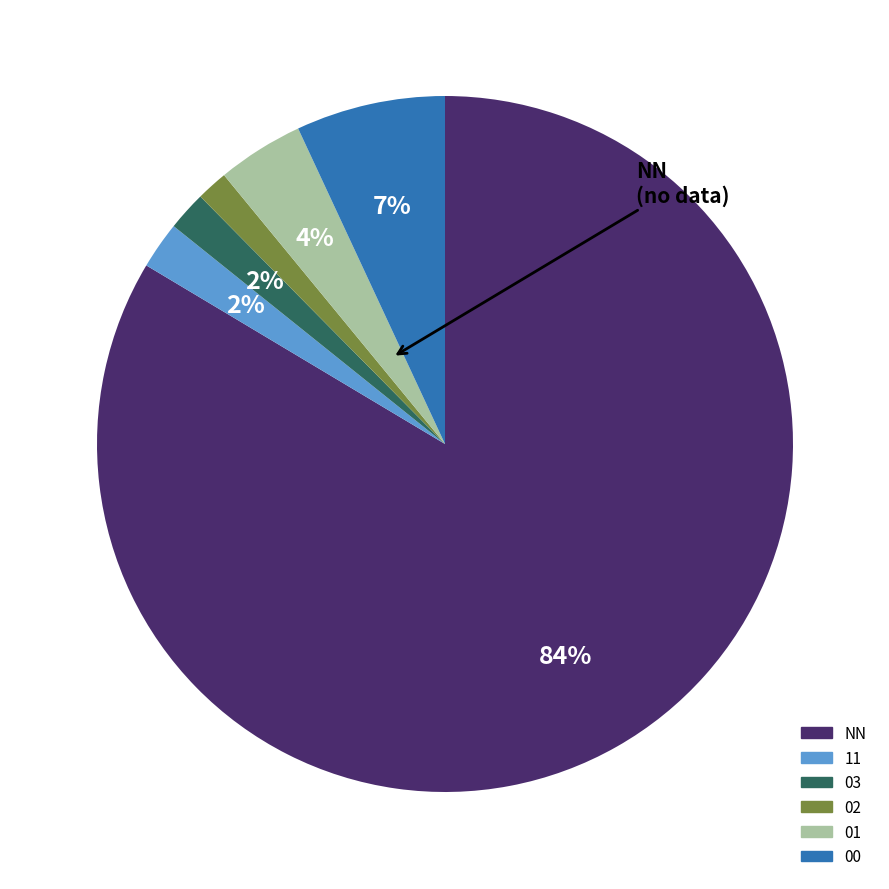

Do 01 and 03 together represent more than half of the pie?

No